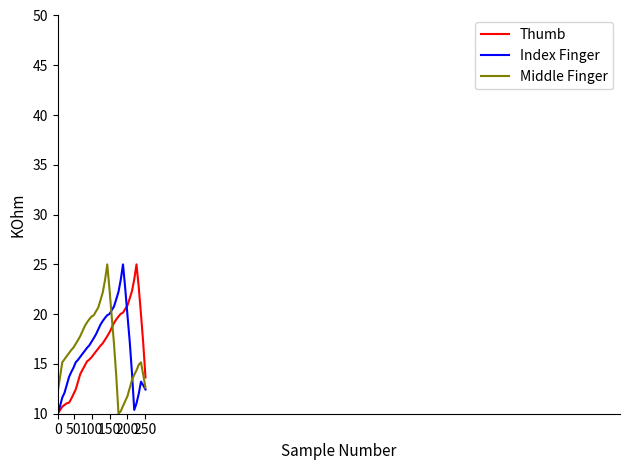

What is the highest value of the Index Finger series?

25.0